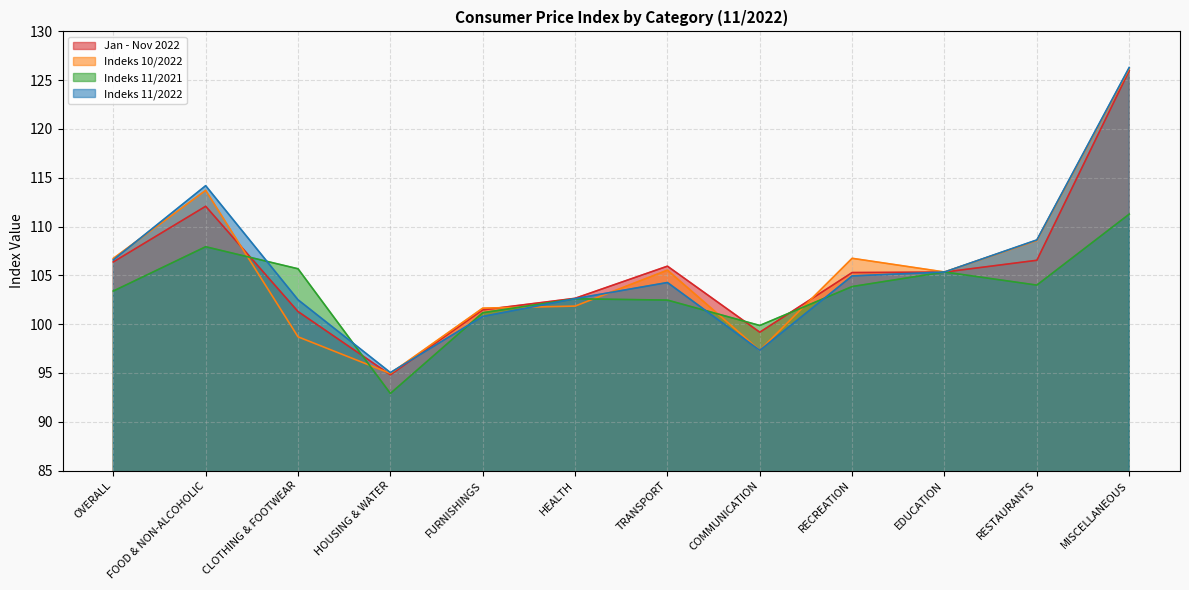

Where does the Jan - Nov 2022 series first go above 105?

OVERALL